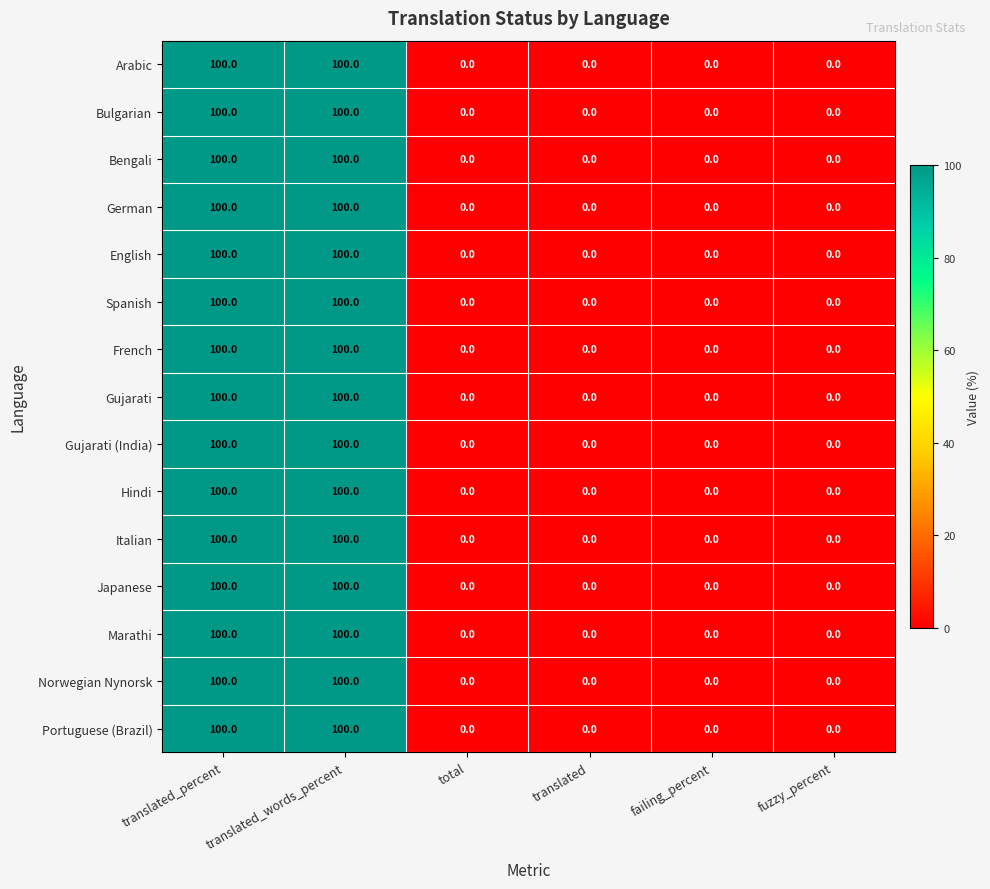

Count the Arabic values in the range 0 to 100.

6